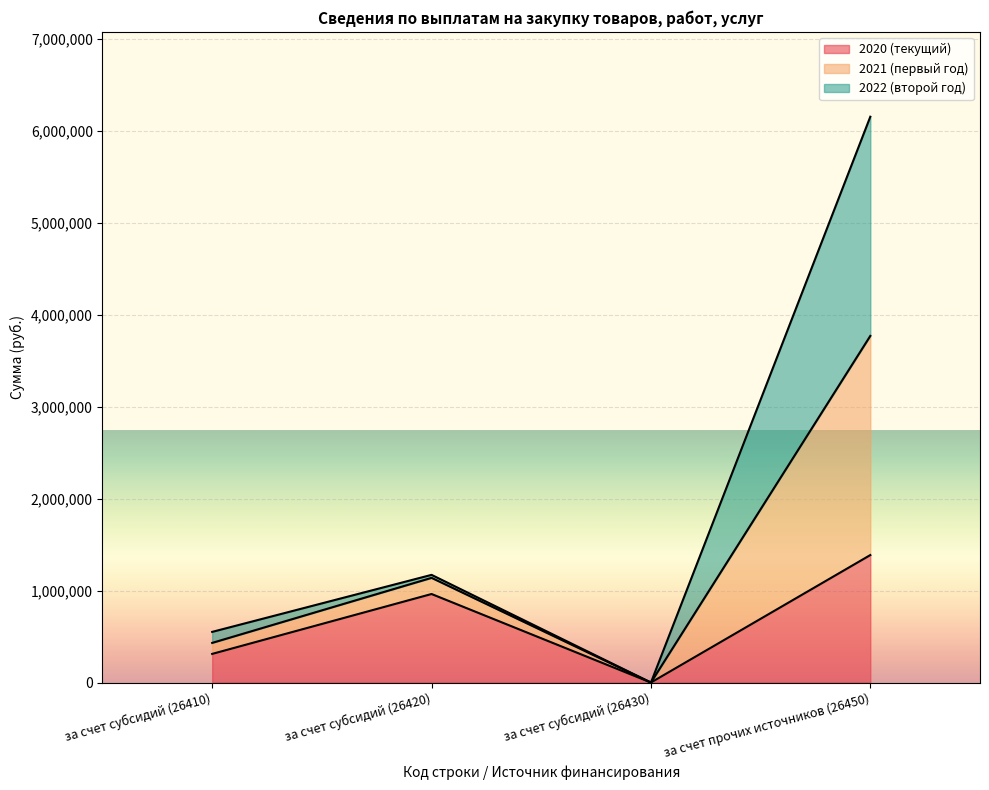

What is the highest value of the 2020 (текущий) series?

1386229.6